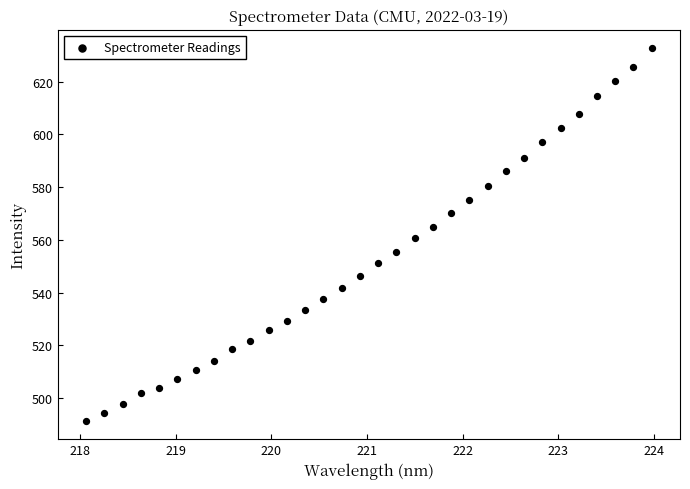

What is the range of X values (max minus min)?

5.9